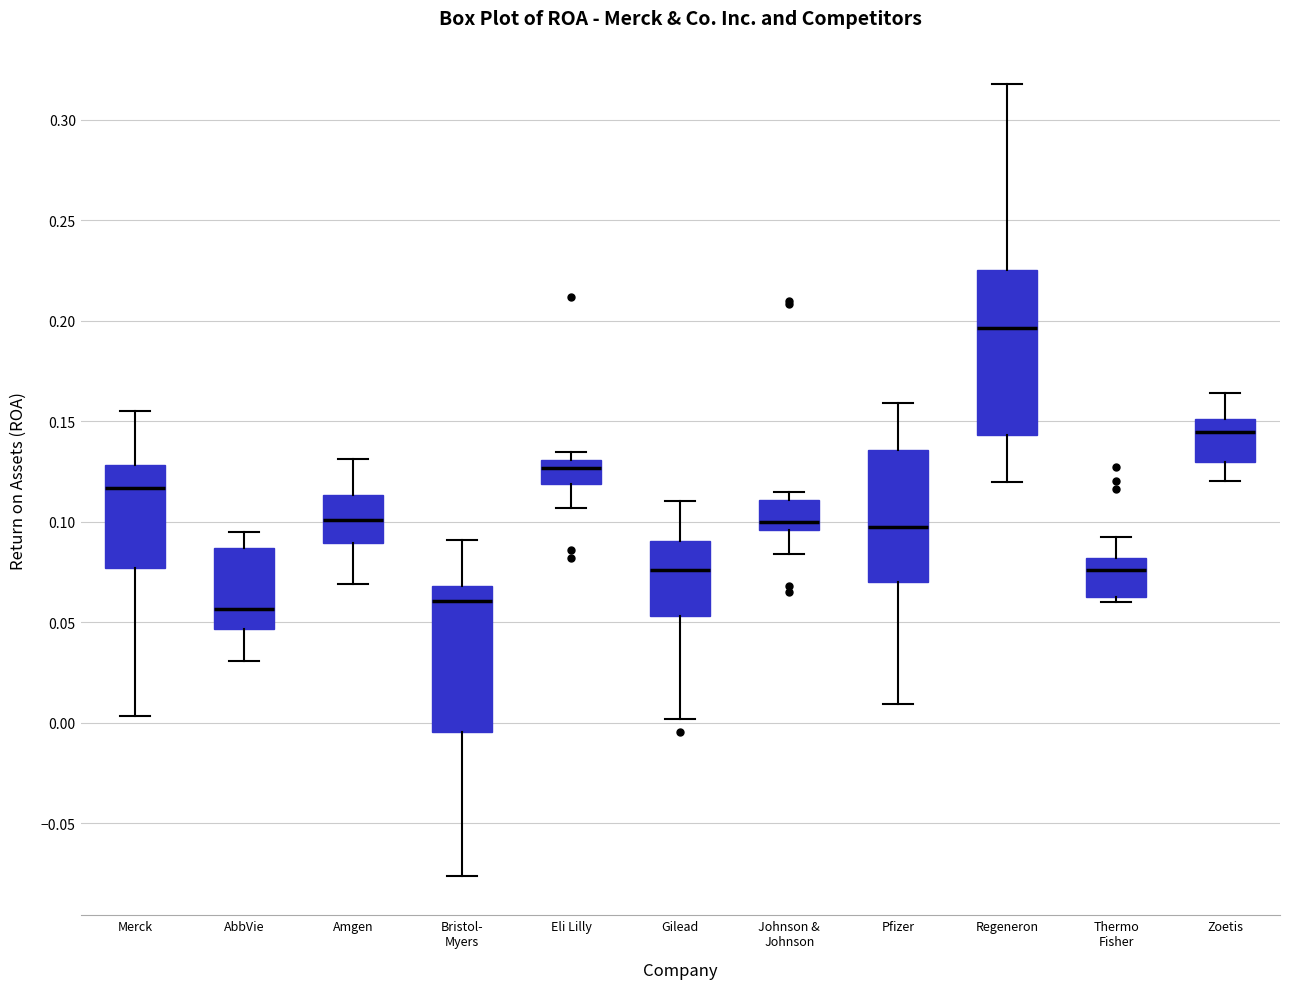

Where does the lower whisker of the box for Regeneron end on the y-axis? The values are not printed on the chart, so give them approximately, as read against the axis.

0.120